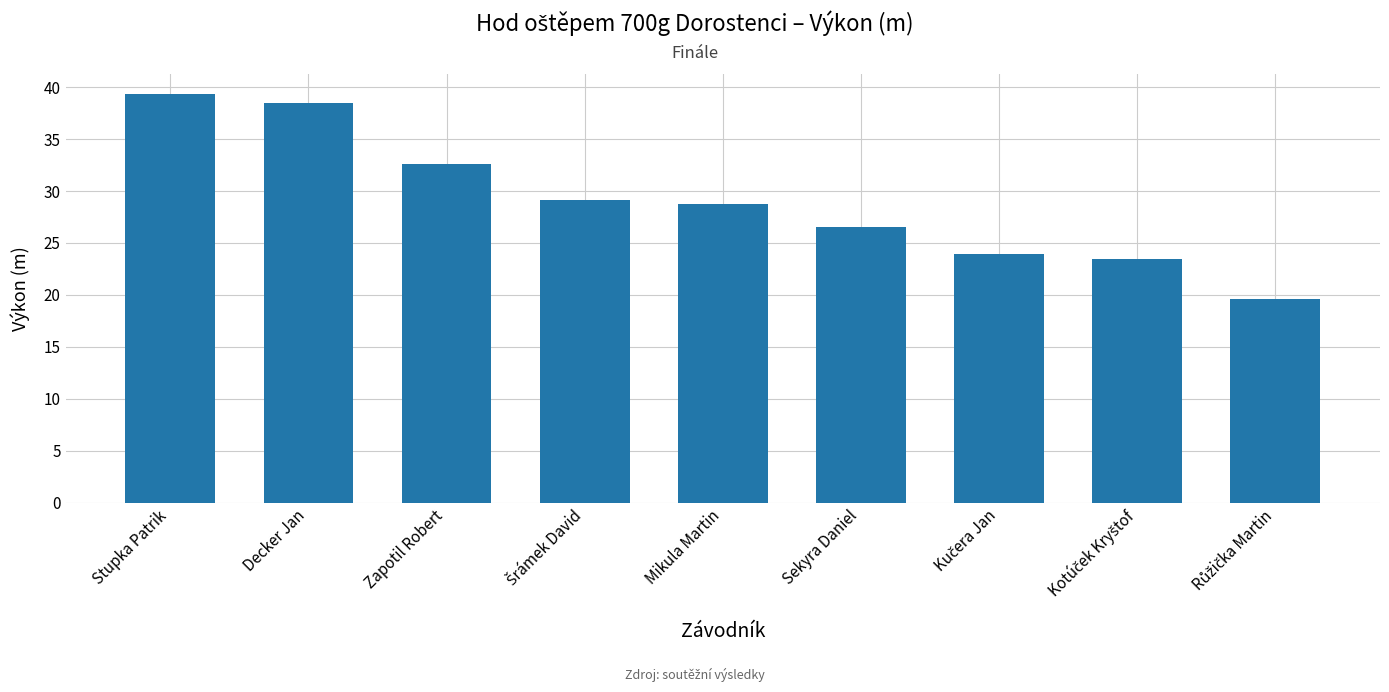

What is the sum of all values?

261.9